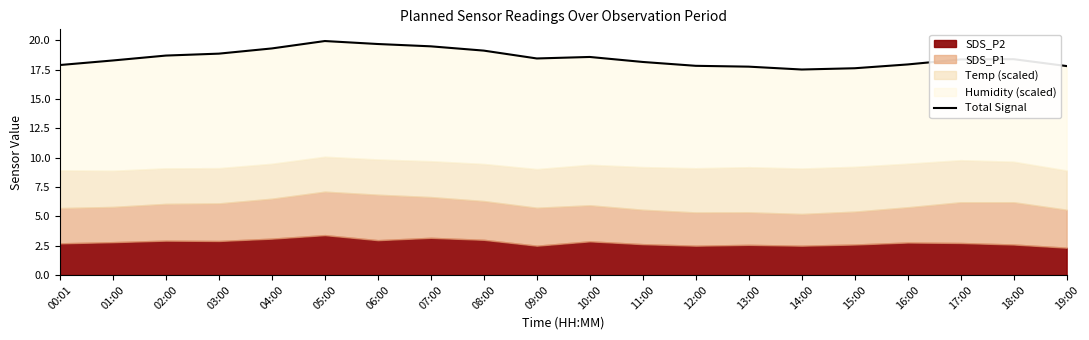

How many interior local peaks (higher than both neighbors) does the data have?

3